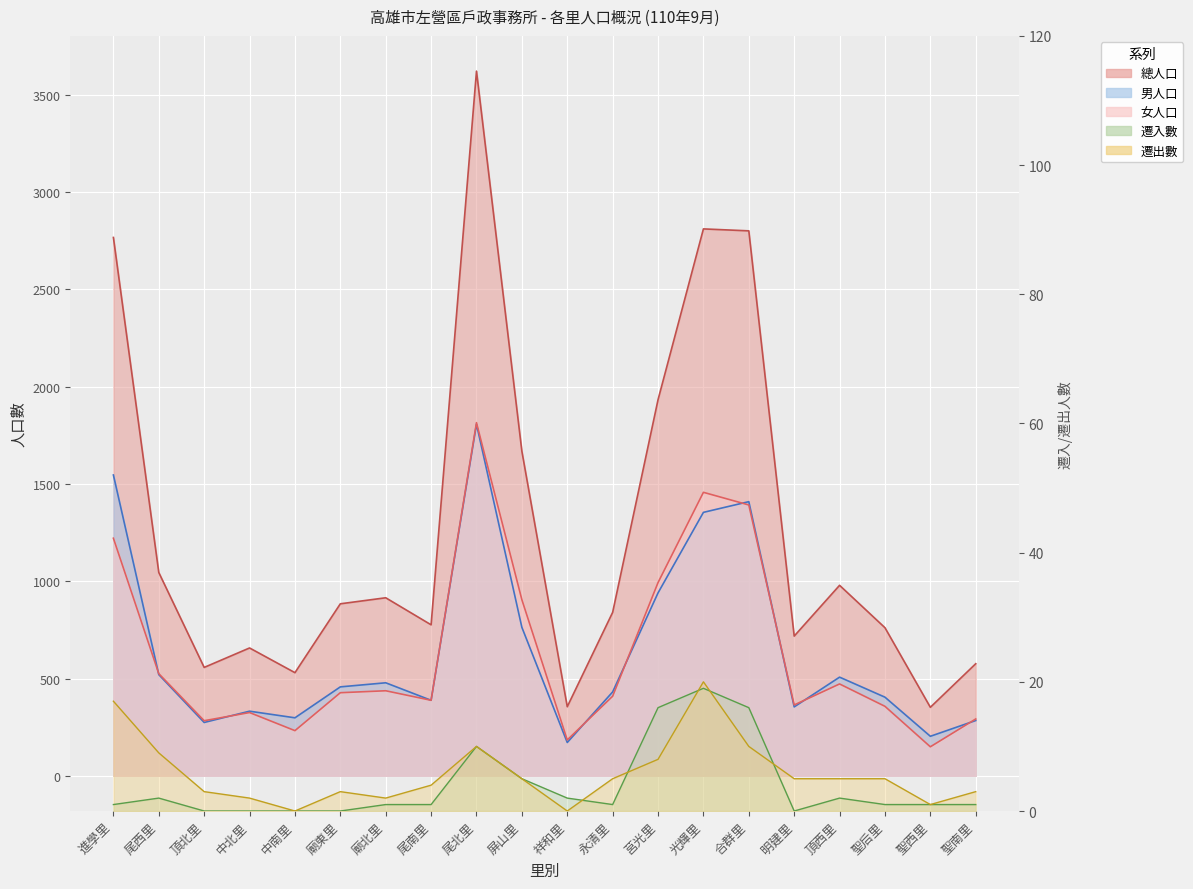

What is the lowest value of the 男人口 series?

171